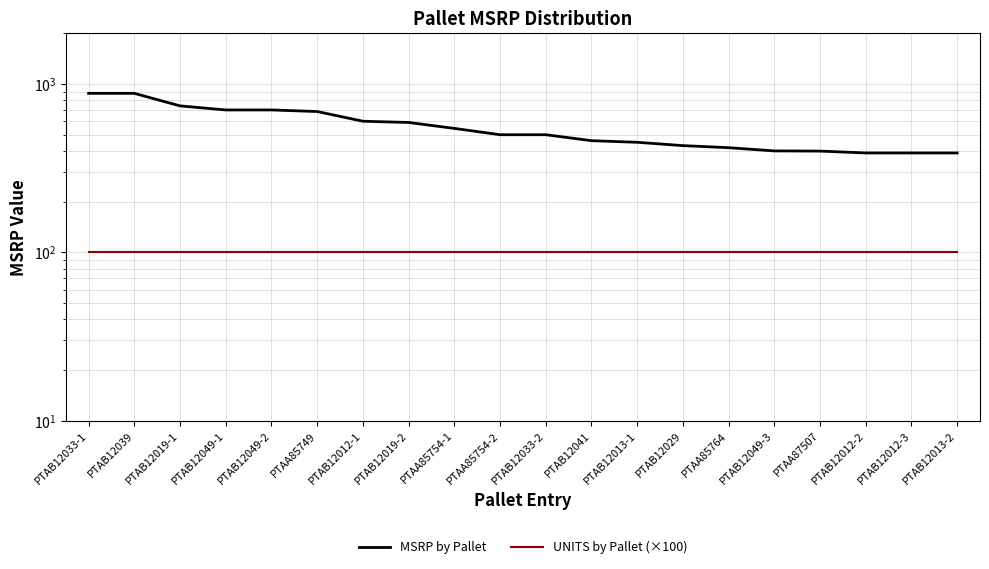

How many lines are shown in the chart?

2